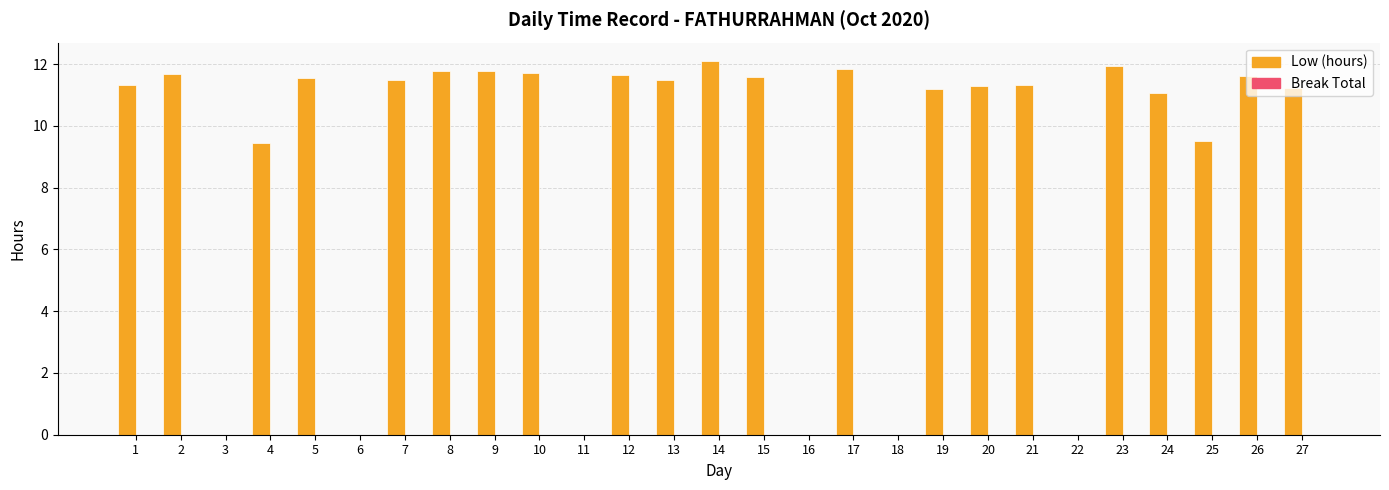

What is the approximate value at 15?

11.6